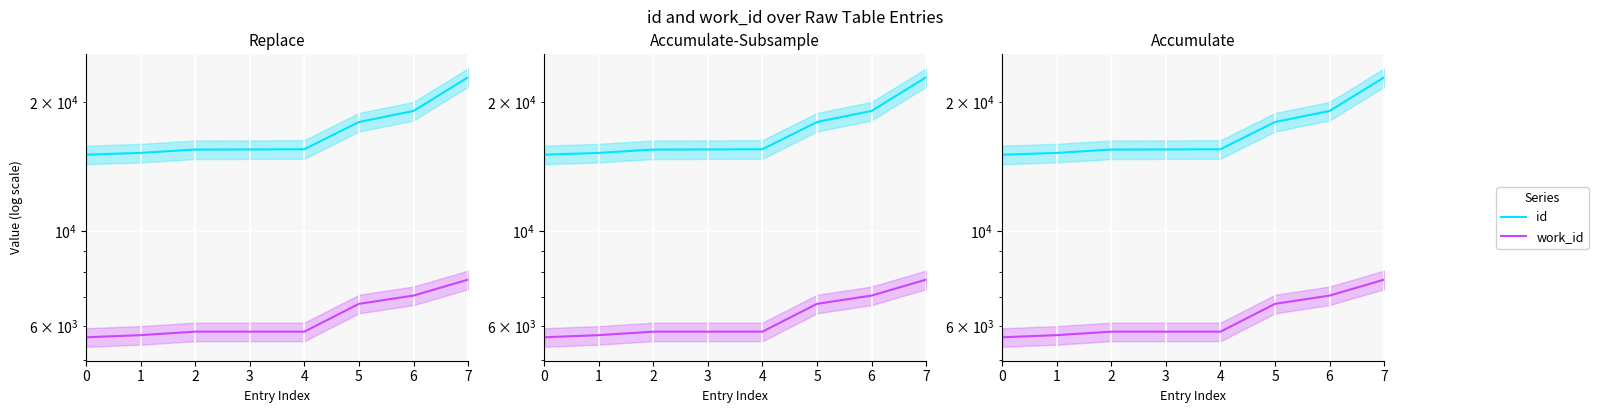

Where is id nearest to the value 18976?

6